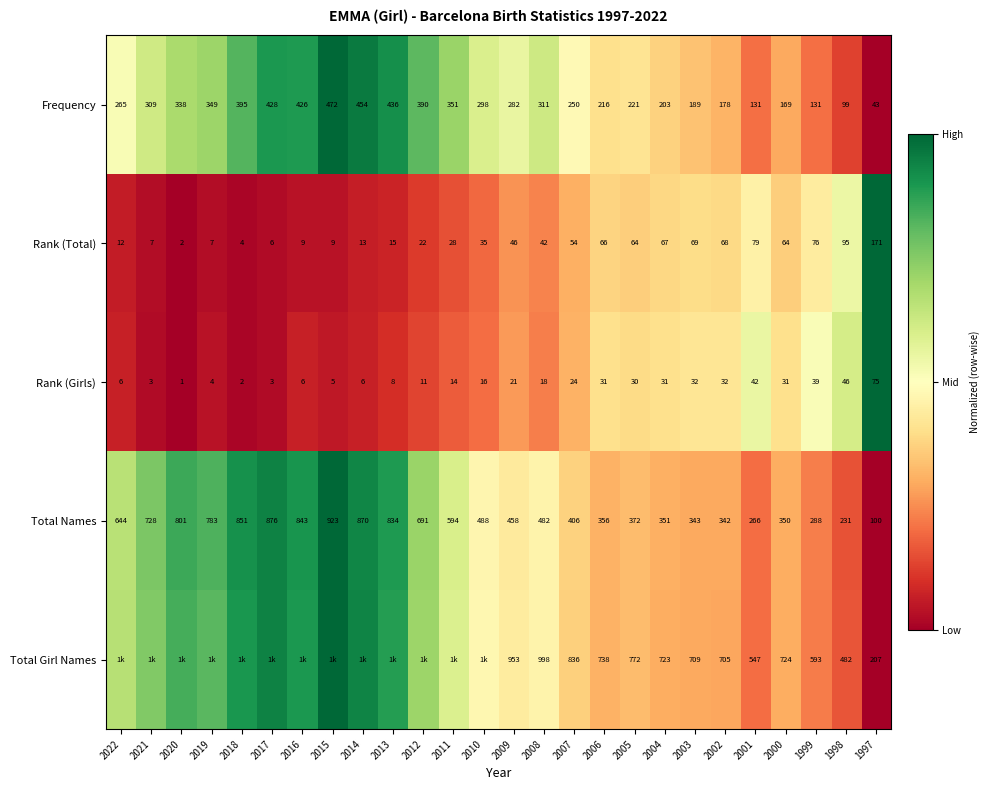

Between 2008 and 2007, which series saw the biggest shift?

Total Girl Names